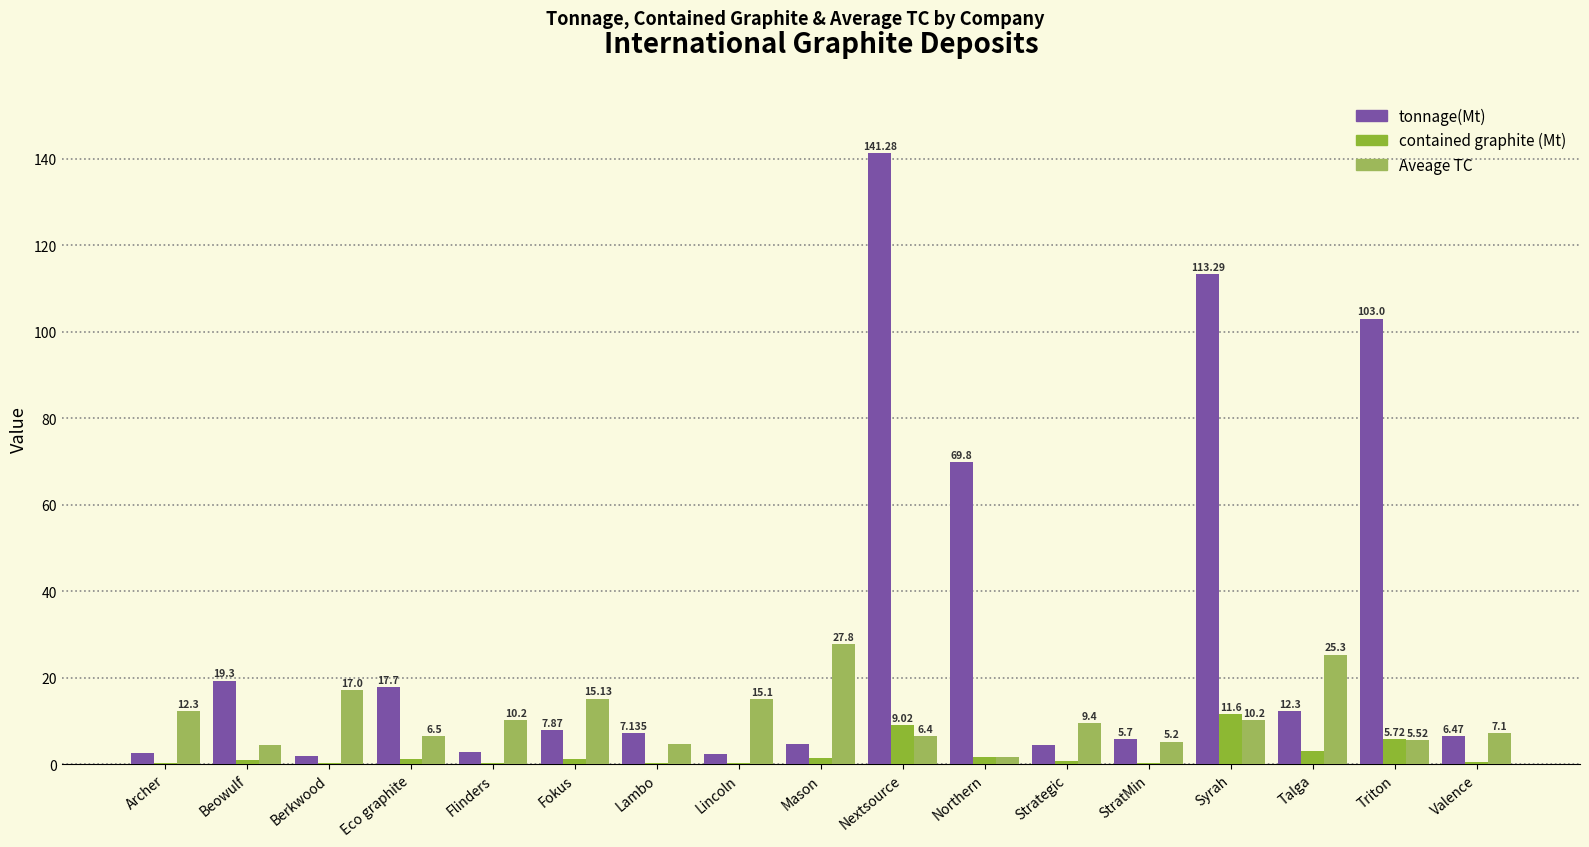

Is it true that tonnage(Mt) equals 12.3 at Talga?

True